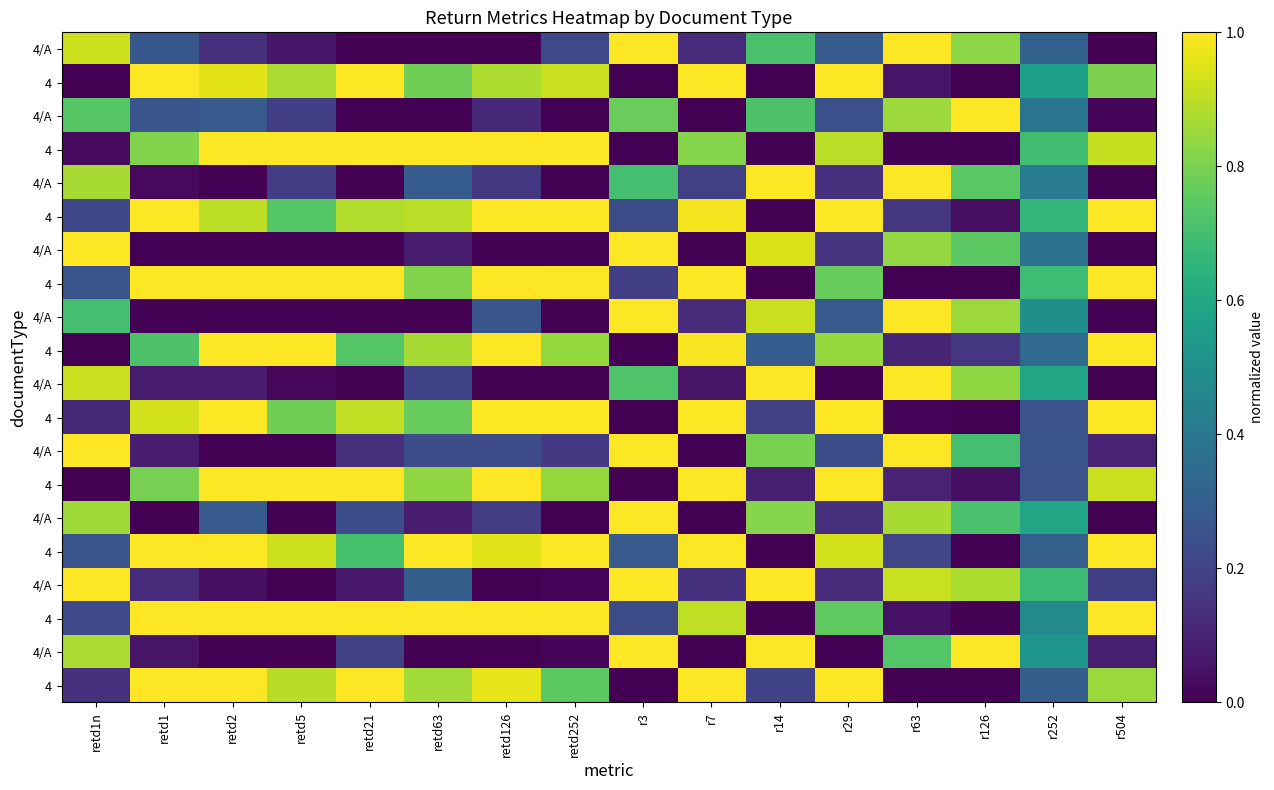

What is the difference between the highest and lowest values at retd1?

1.0